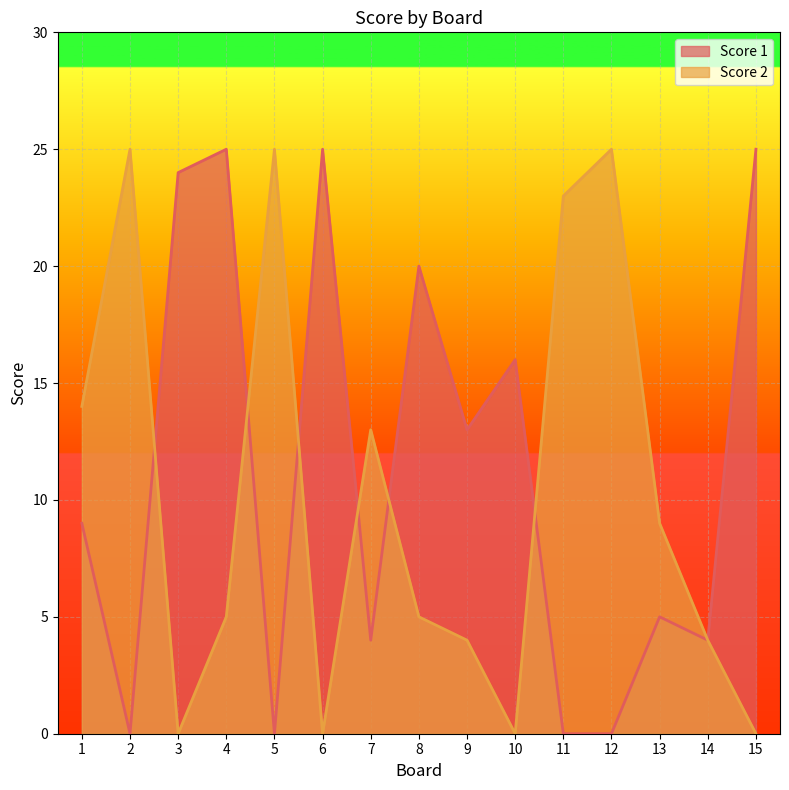

Does the chart display data point markers on the line(s)?

No